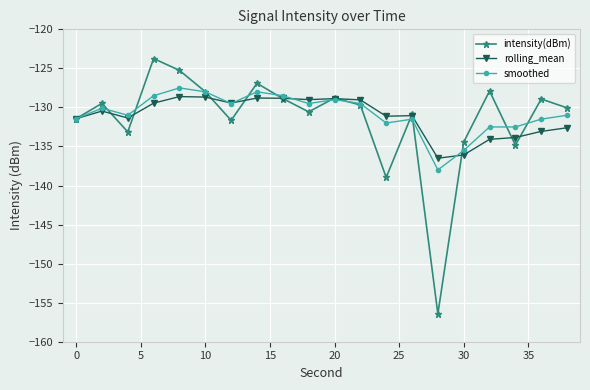

Count the number of data series in this chart.

3